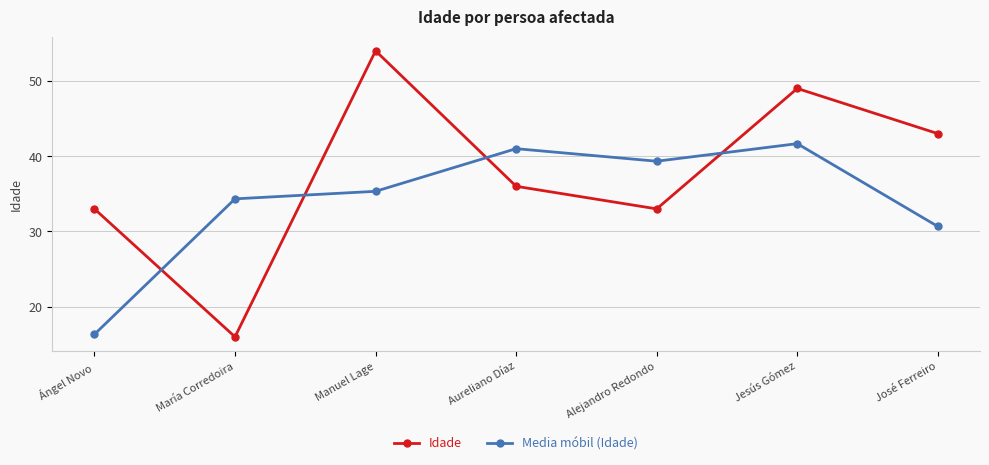

The value of Media móbil (Idade) at Ángel Novo is 16.3. True or false?

True